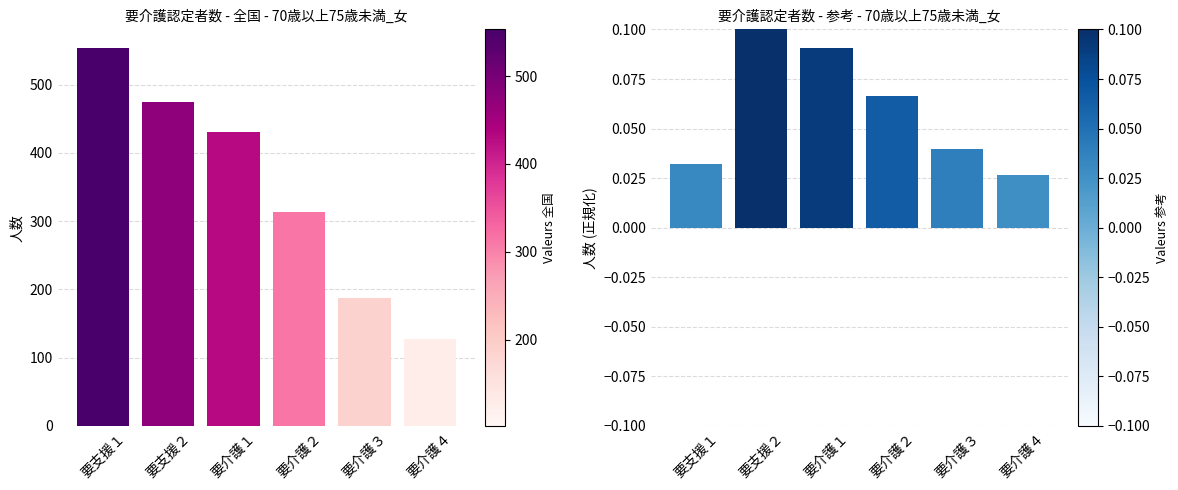

Which series has the largest range (max minus min)?

合計